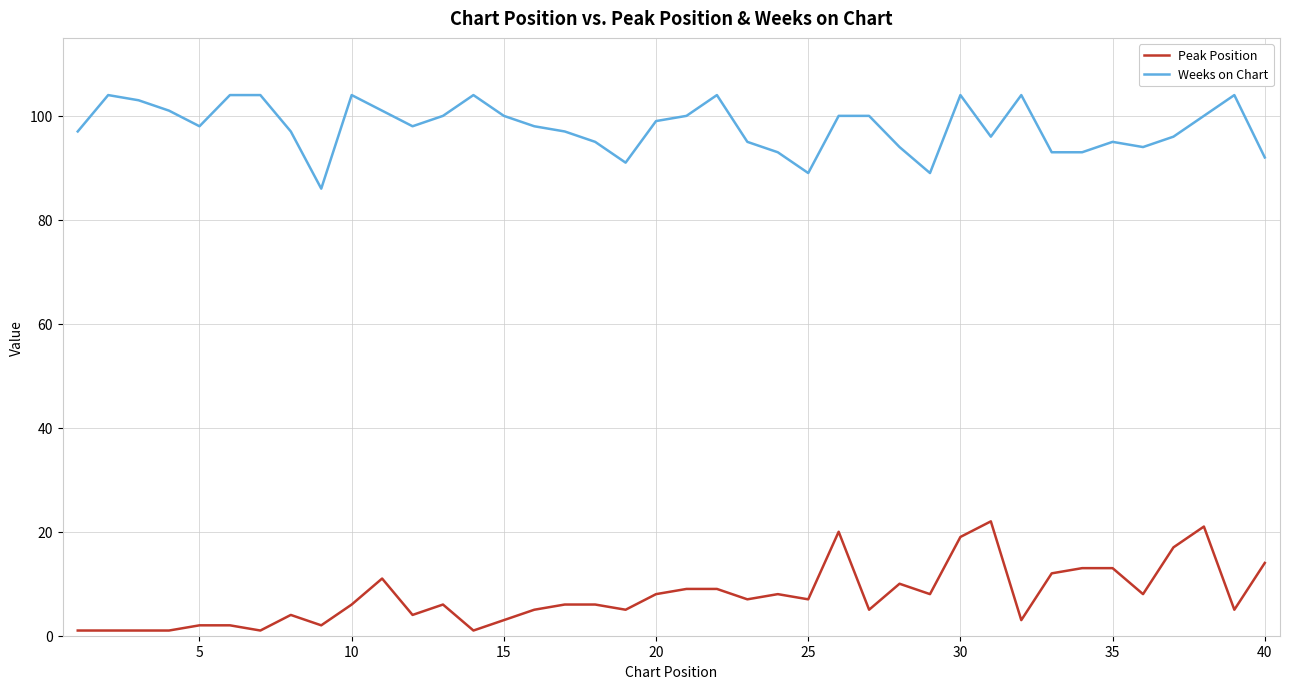

True or false: Weeks on Chart and Peak Position cross at least once.

False